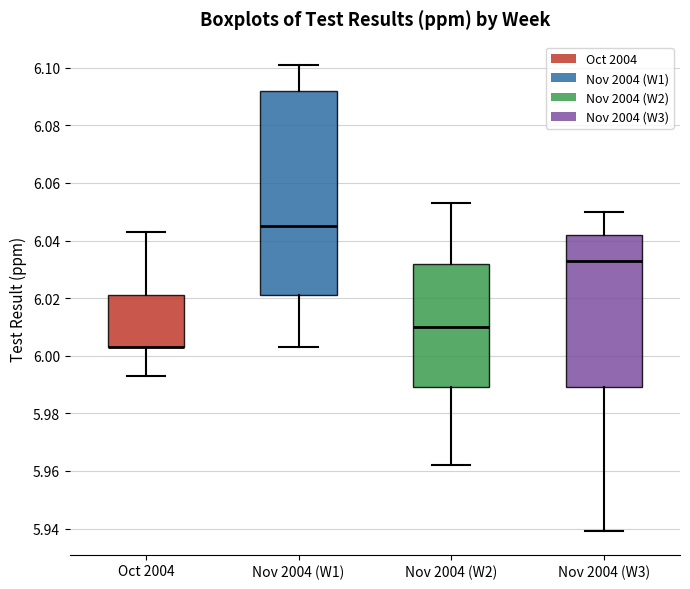

Reading left to right, transcribe this box plot: for each box, give where its median line is, the range the box spans, and where its two whiskers end, as read against the y-axis. The values are not printed on the chart, so give them approximately, as read against the axis.

Oct 2004: median 6.004 (drawn on the box's lower edge), box 6.004 to 6.022, whiskers 5.994 to 6.044
Nov 2004 (W1): median 6.046, box 6.022 to 6.092, whiskers 6.004 to 6.102
Nov 2004 (W2): median 6.010, box 5.990 to 6.032, whiskers 5.962 to 6.054
Nov 2004 (W3): median 6.034, box 5.990 to 6.042, whiskers 5.940 to 6.050